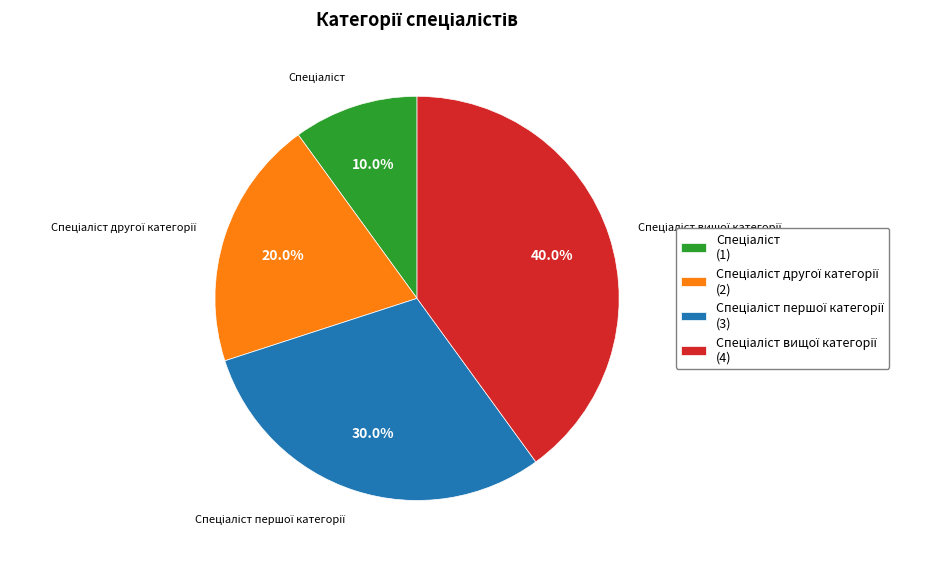

To the nearest percent, what is the difference between the largest and smallest slice percentages?

30%